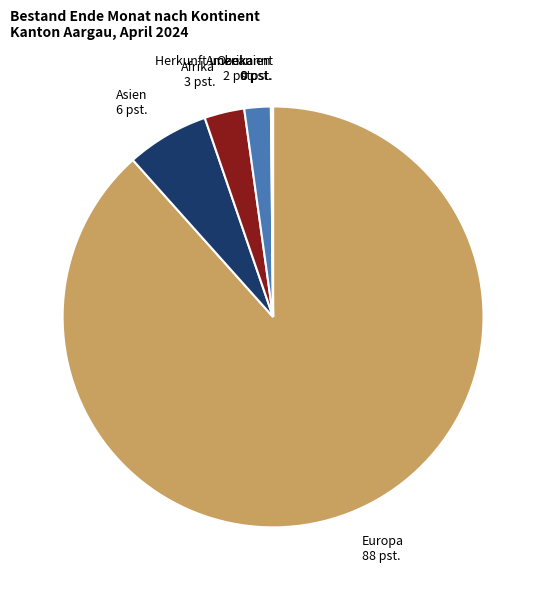

Which category accounts for the majority?

Europa